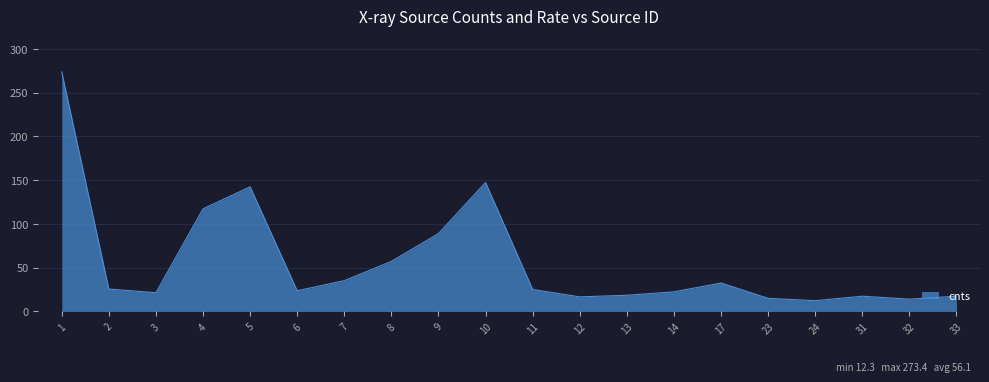

What is the sum of the values at 31 and 2?

42.9